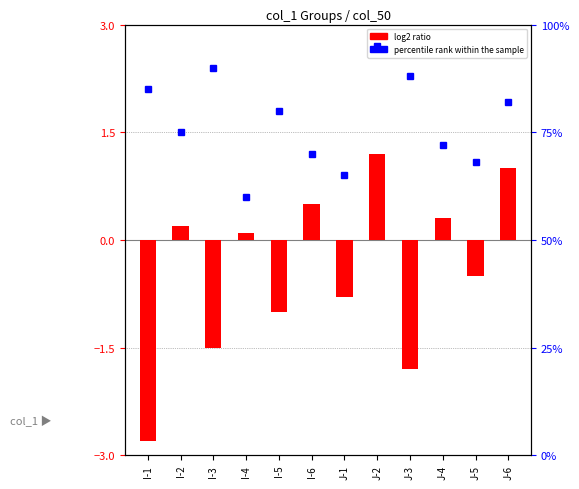

Where is the data nearest to the value 0?

I-4